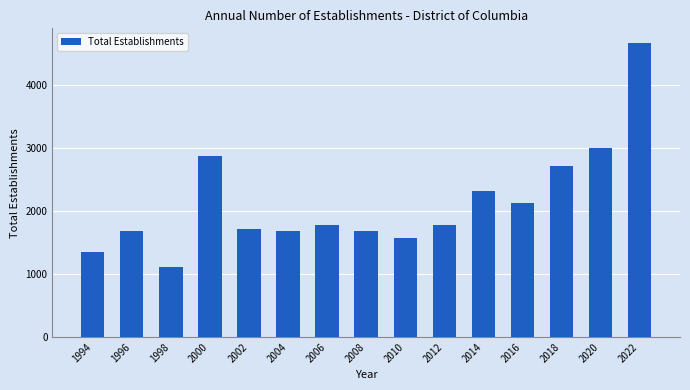

What is the sum of all values?

32031